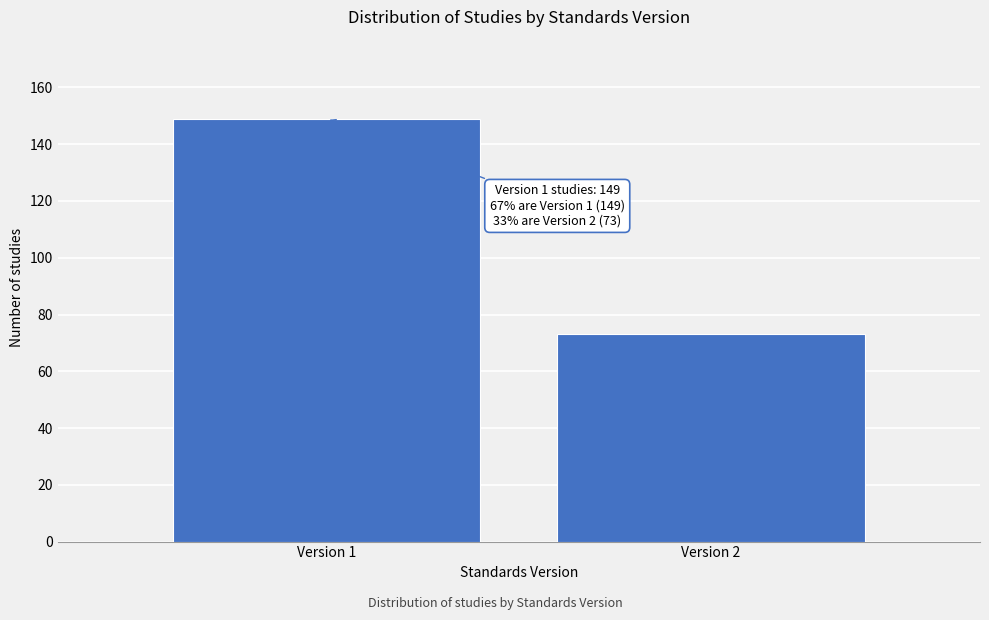

Reading right to left, what are all the values shown in this chart?

Version 2=73	Version 1=149